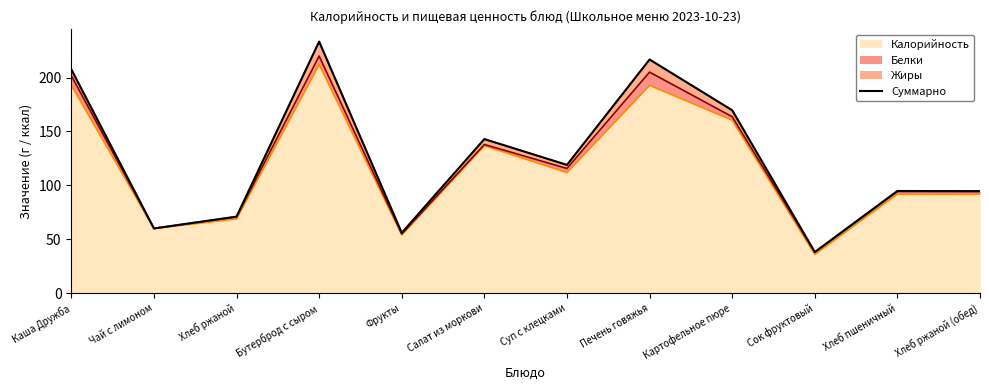

What is the smallest value displayed?

38.2